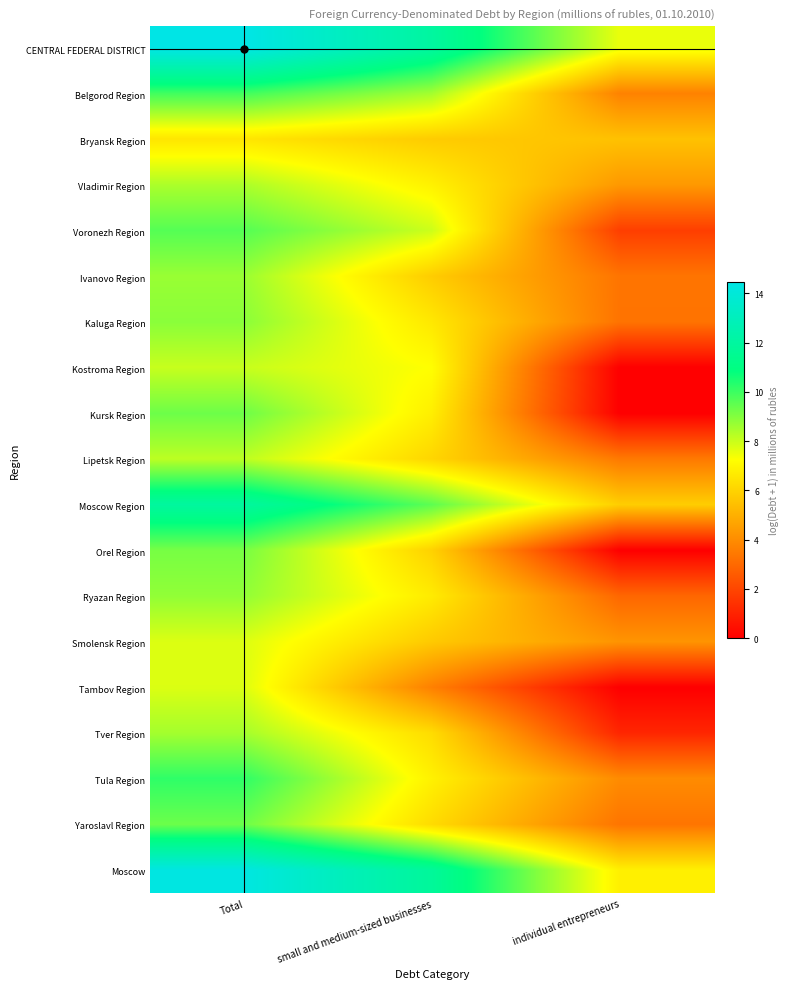

List the series in order of their peak value, highest first.

CENTRAL FEDERAL DISTRICT, Moscow, Moscow Region, Tula Region, Belgorod Region, Voronezh Region, Yaroslavl Region, Kursk Region, Orel Region, Kaluga Region, Ryazan Region, Ivanovo Region, Tver Region, Vladimir Region, Lipetsk Region, Kostroma Region, Tambov Region, Smolensk Region, Bryansk Region